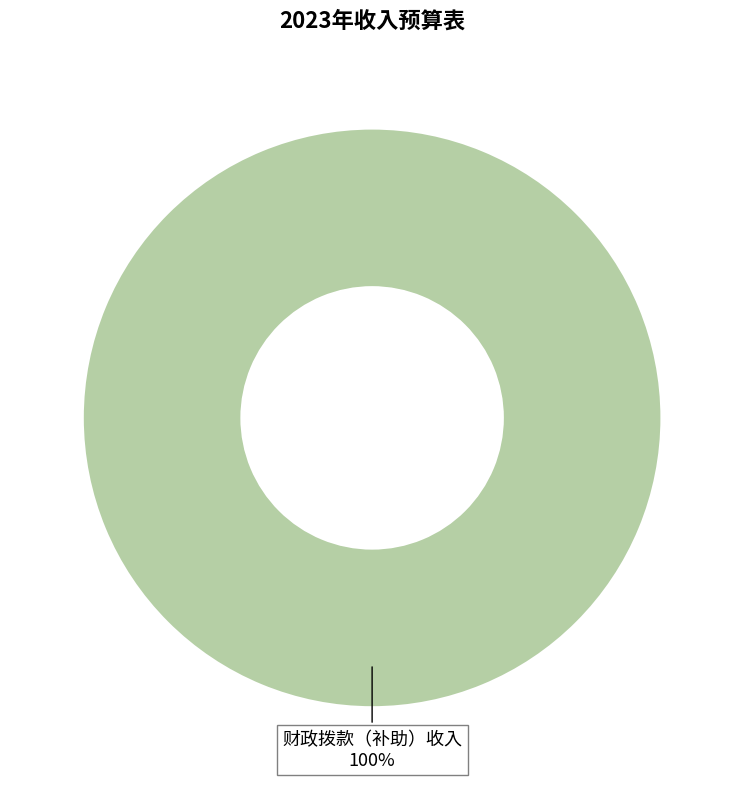

Is there a majority slice in this chart?

Yes